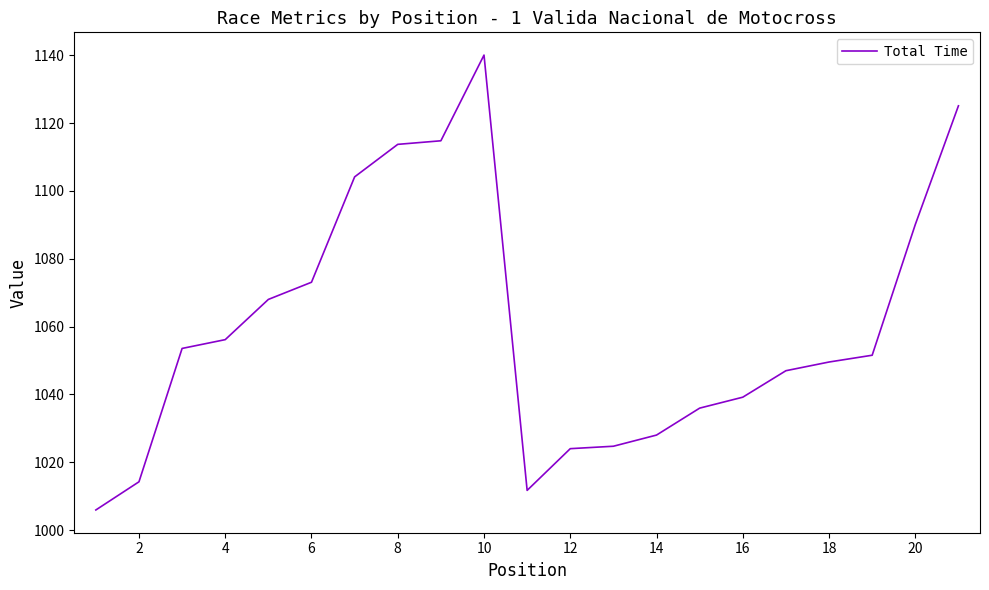

What is the difference between the maximum and minimum values?

134.1